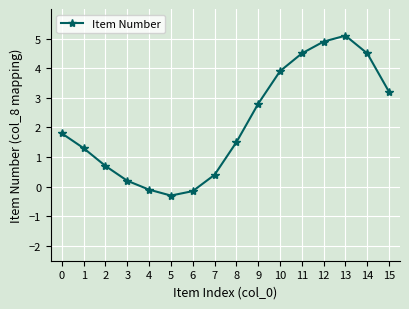

Which has a higher value, 3 or 11?

11